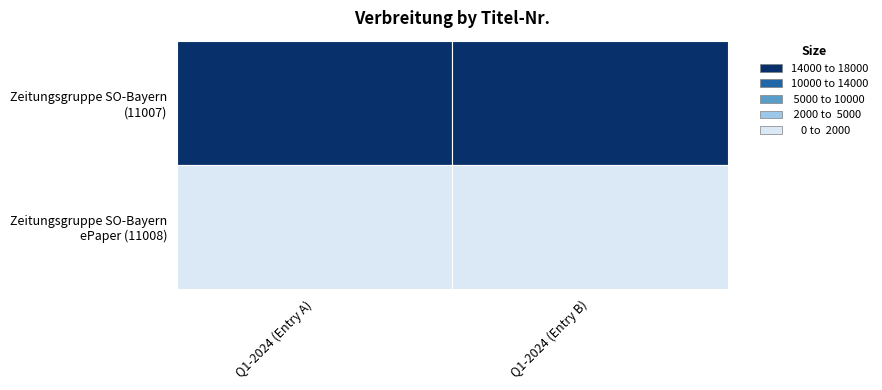

What is the sum of the 11008 values at 1 and 0?

2710